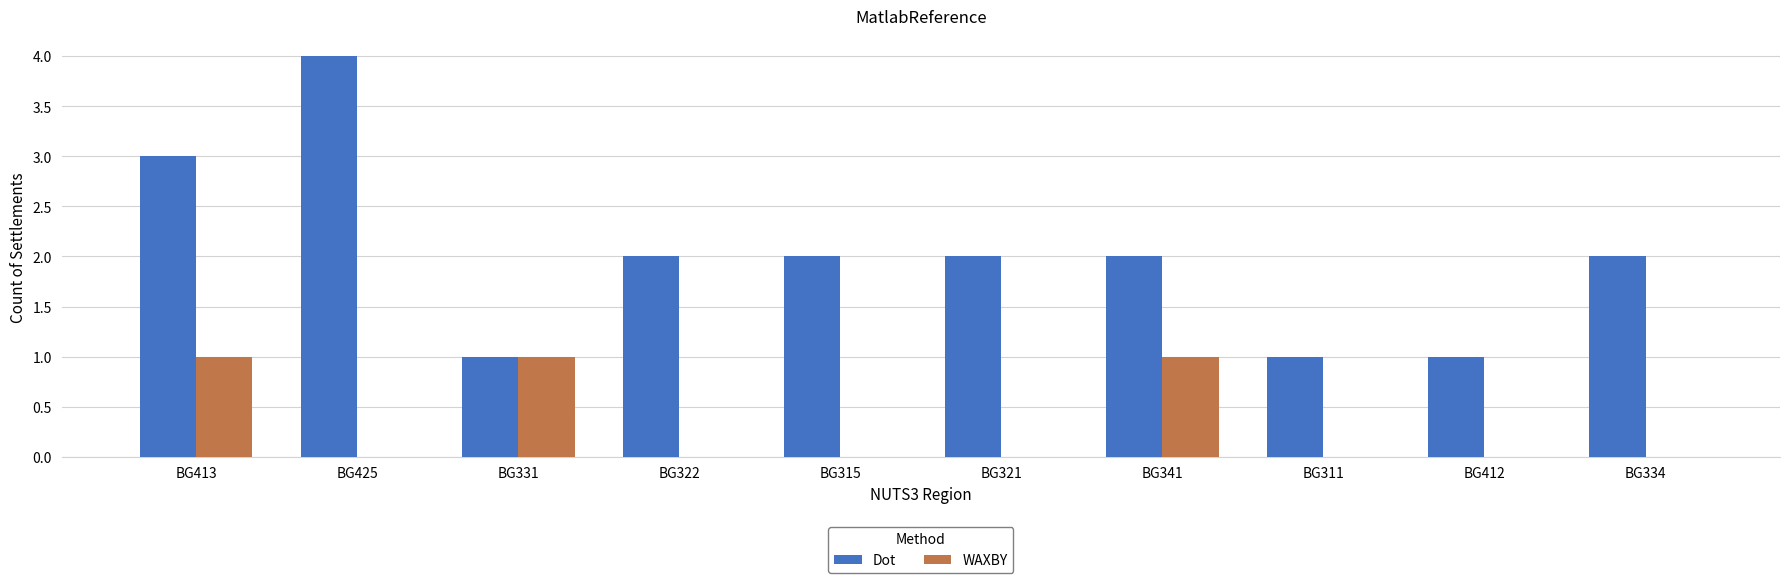

The WAXBY series shows -1 at BG315. True or false?

False